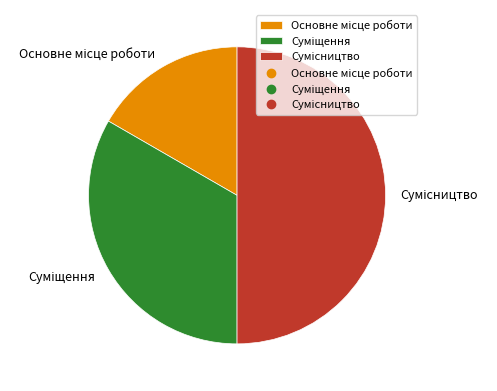

Is it true that Основне місце роботи is 17% of the pie?

True